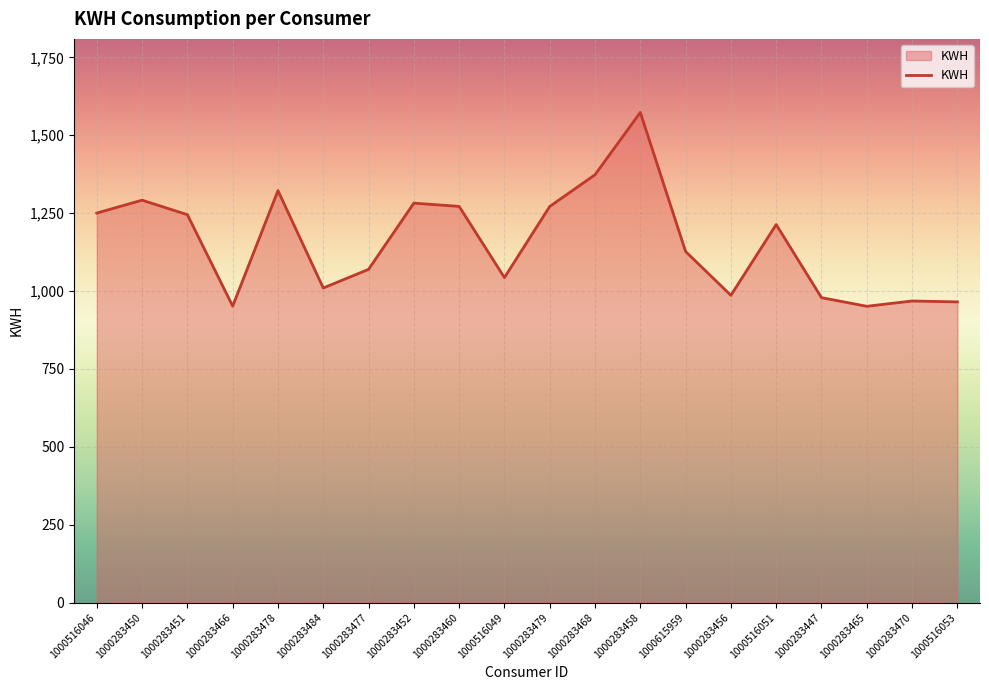

Read the value at 1000516051.

1213.2